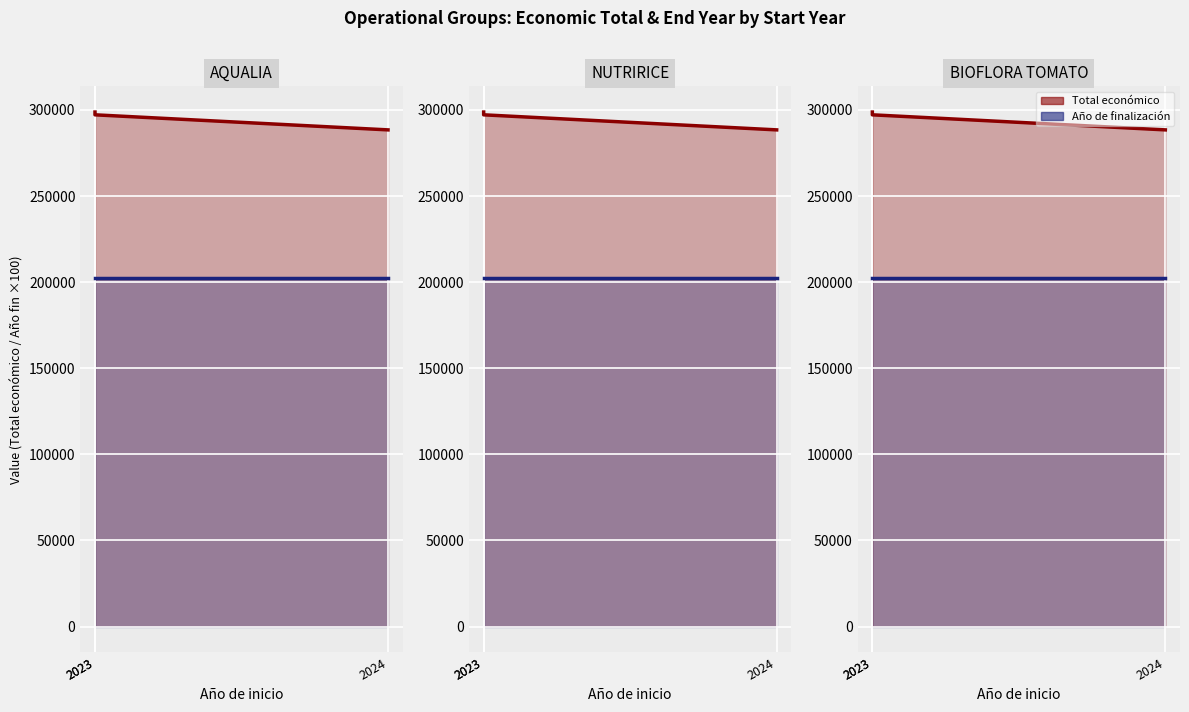

What value does the Total económico series have at 2023, to the nearest 100?

297200